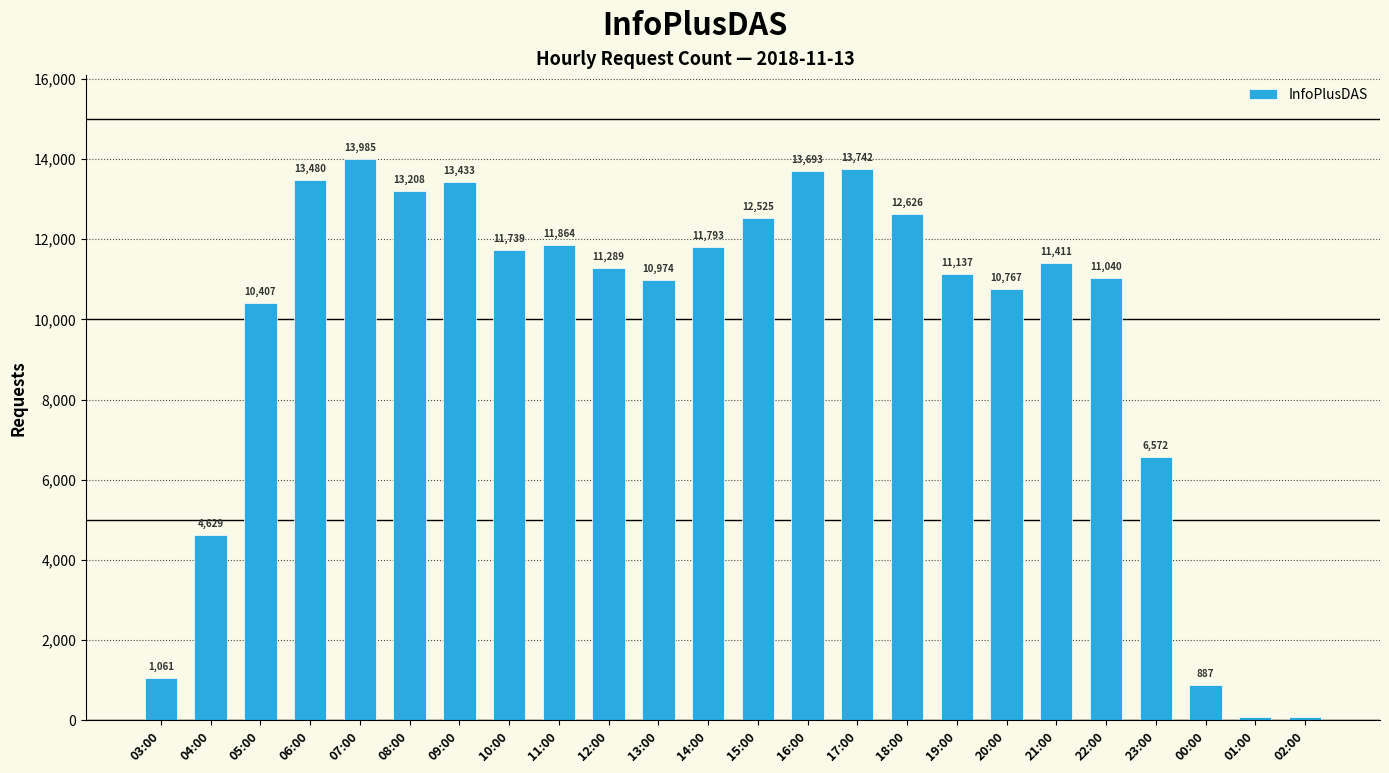

What is the change in value from 05:00 to 09:00?

+3026